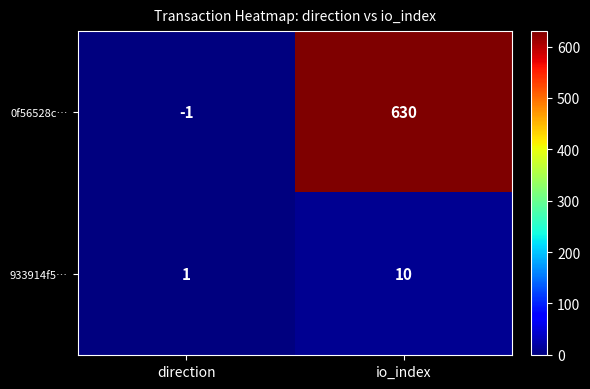

What is the sum of all 0f56528c… values?

629